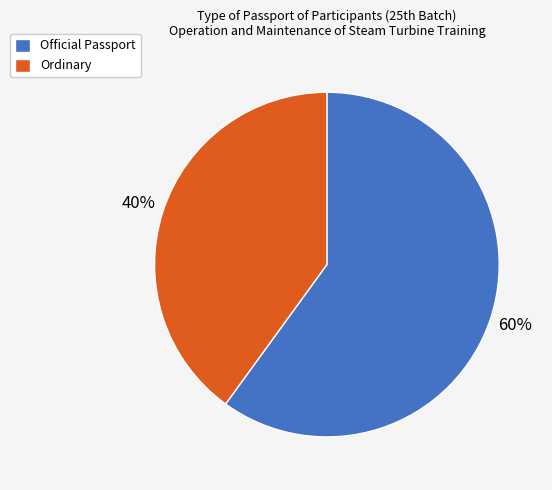

Is it true that Ordinary is 40% of the pie?

True